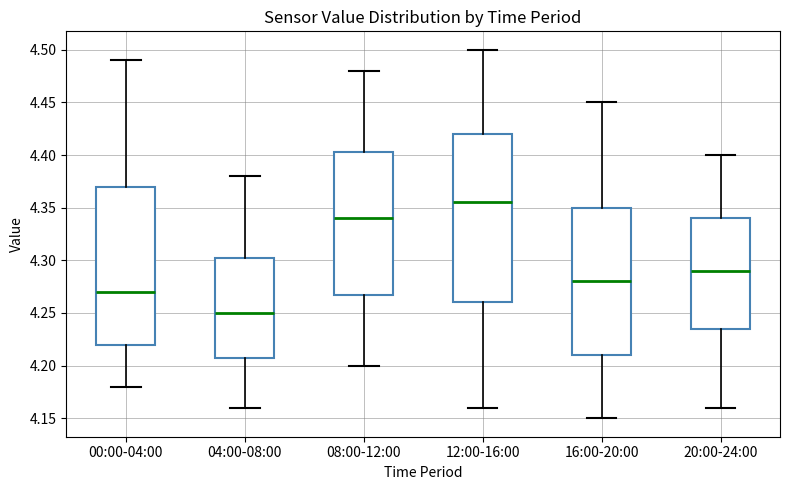

Reading left to right, transcribe this box plot: for each box, give where its median line is, the range the box spans, and where its two whiskers end, as read against the y-axis. The values are not printed on the chart, so give them approximately, as read against the axis.

00:00-04:00: median 4.270, box 4.220 to 4.370, whiskers 4.180 to 4.490
04:00-08:00: median 4.250, box 4.210 to 4.305, whiskers 4.160 to 4.380
08:00-12:00: median 4.340, box 4.270 to 4.405, whiskers 4.200 to 4.480
12:00-16:00: median 4.355, box 4.260 to 4.420, whiskers 4.160 to 4.500
16:00-20:00: median 4.280, box 4.210 to 4.350, whiskers 4.150 to 4.450
20:00-24:00: median 4.290, box 4.235 to 4.340, whiskers 4.160 to 4.400